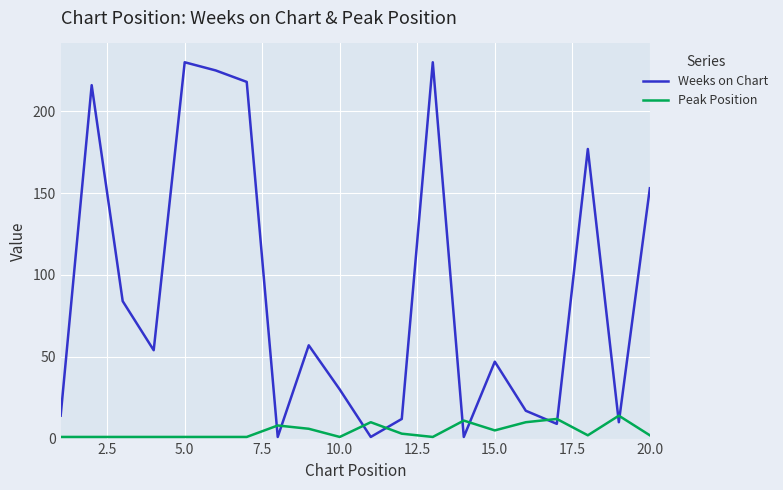

What is the maximum value for Peak Position?

14